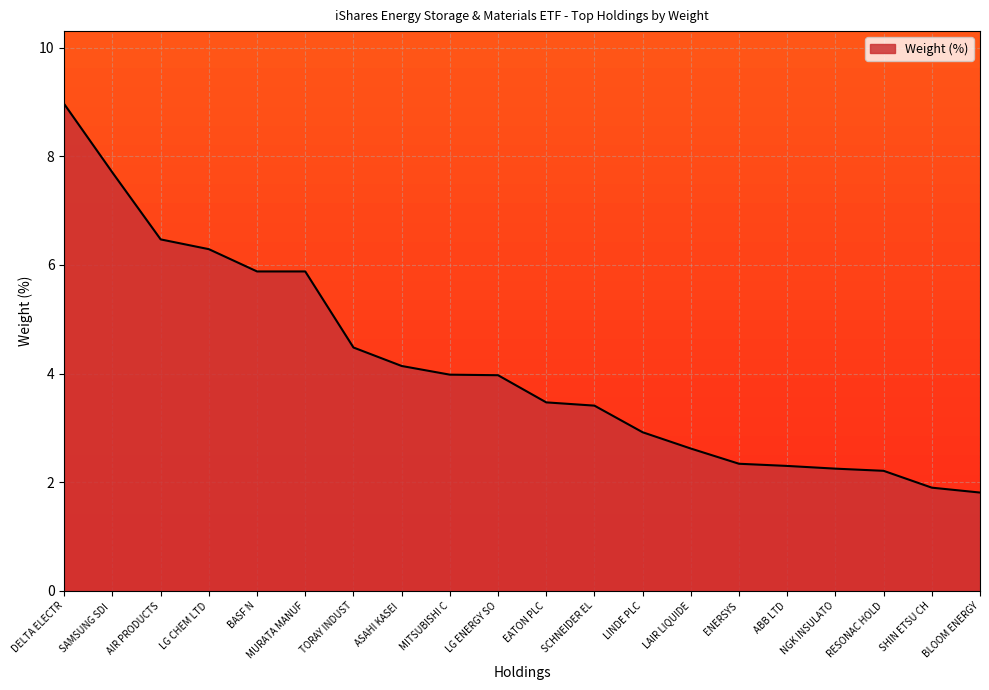

Which category has the highest value across all series?

DELTA ELECTR